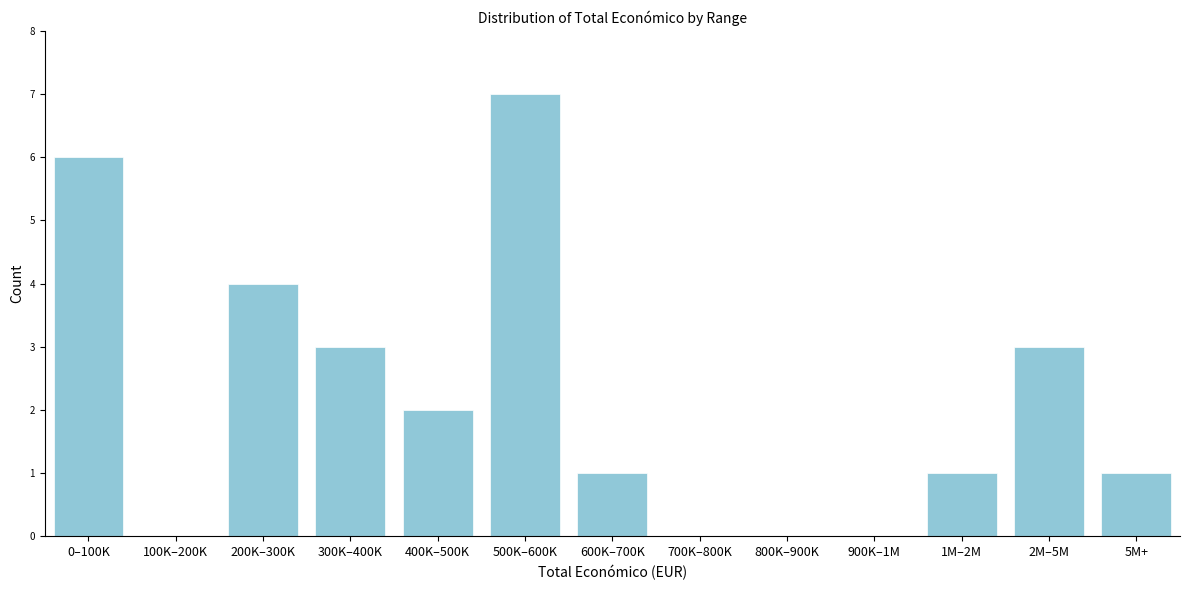

Reading left to right, extract all data points from this chart.

0–100K=6	100K–200K=0	200K–300K=4	300K–400K=3	400K–500K=2	500K–600K=7	600K–700K=1	700K–800K=0	800K–900K=0	900K–1M=0	1M–2M=1	2M–5M=3	5M+=1